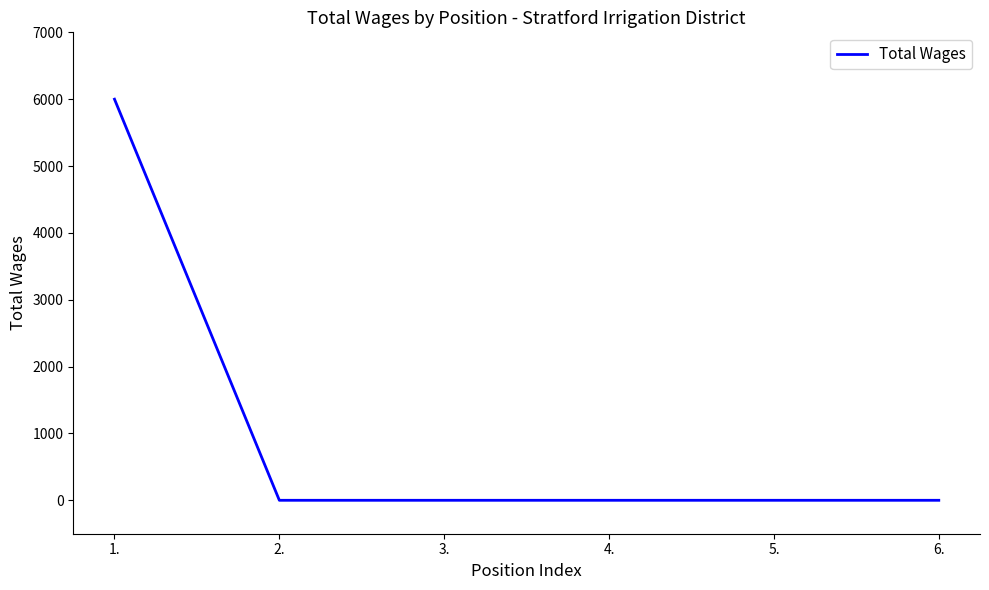

Between 1. and 5., which is larger?

1.